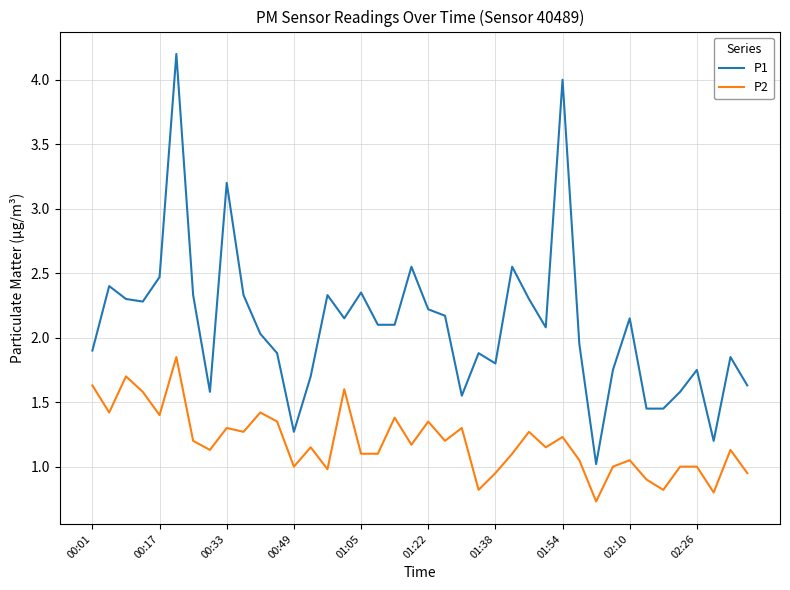

What is the maximum value shown in the chart?

4.2